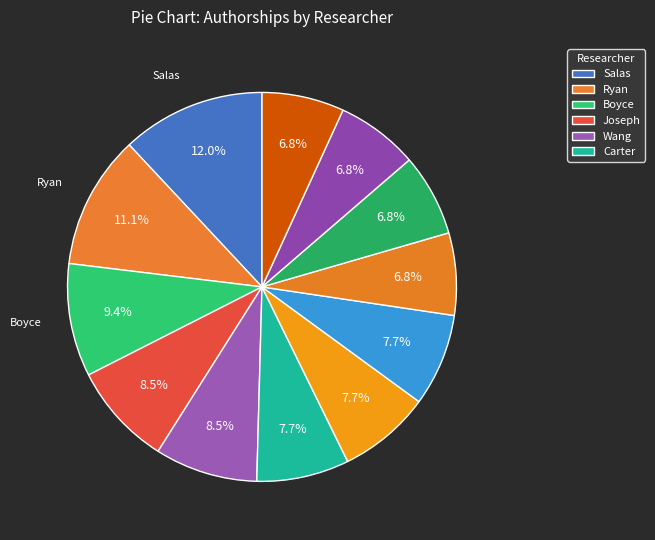

Count the number of slices in the pie.

12